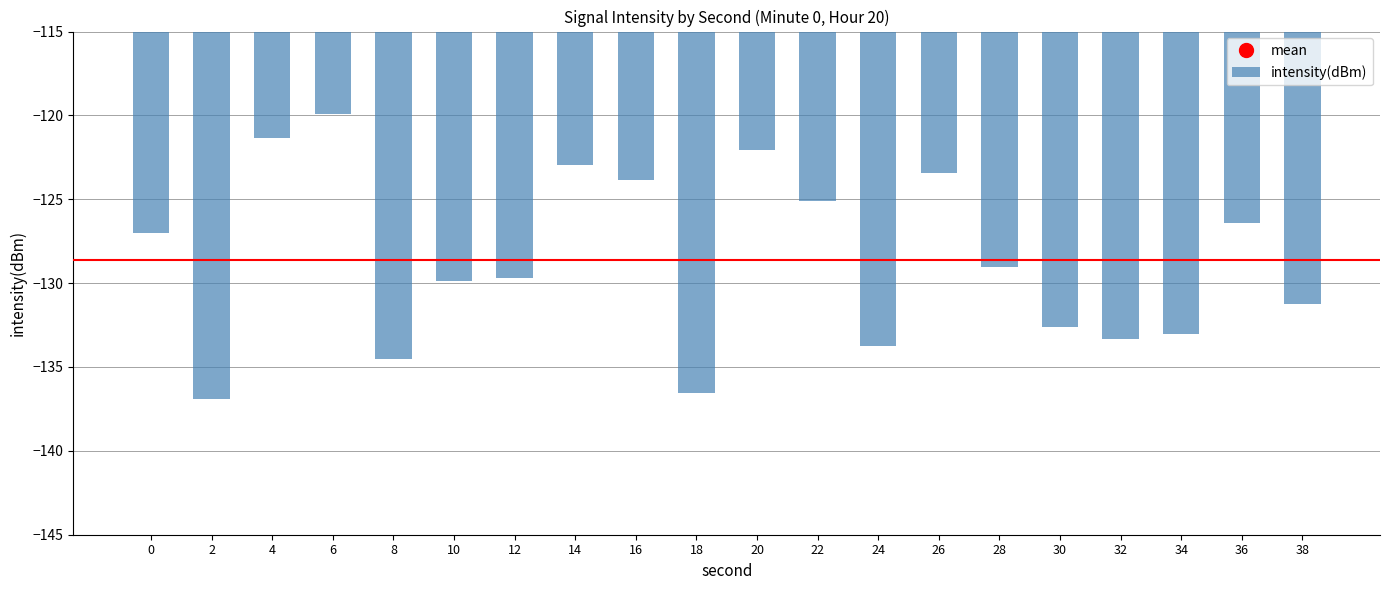

Reading left to right, list all the values displayed in this chart.

0=-127.0	2=-136.9	4=-121.4	6=-119.9	8=-134.5	10=-129.9	12=-129.7	14=-123.0	16=-123.9	18=-136.5	20=-122.1	22=-125.1	24=-133.7	26=-123.4	28=-129.0	30=-132.6	32=-133.3	34=-133.1	36=-126.4	38=-131.3